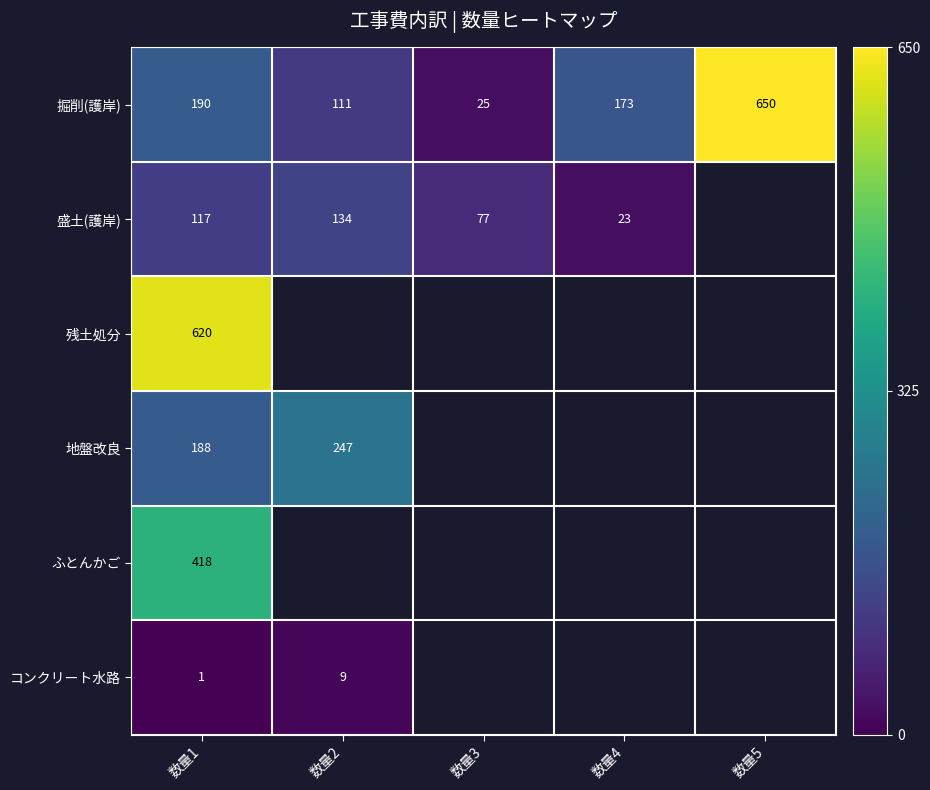

What is the difference between the maximum and second lowest values in the 掘削(護岸) series?

539